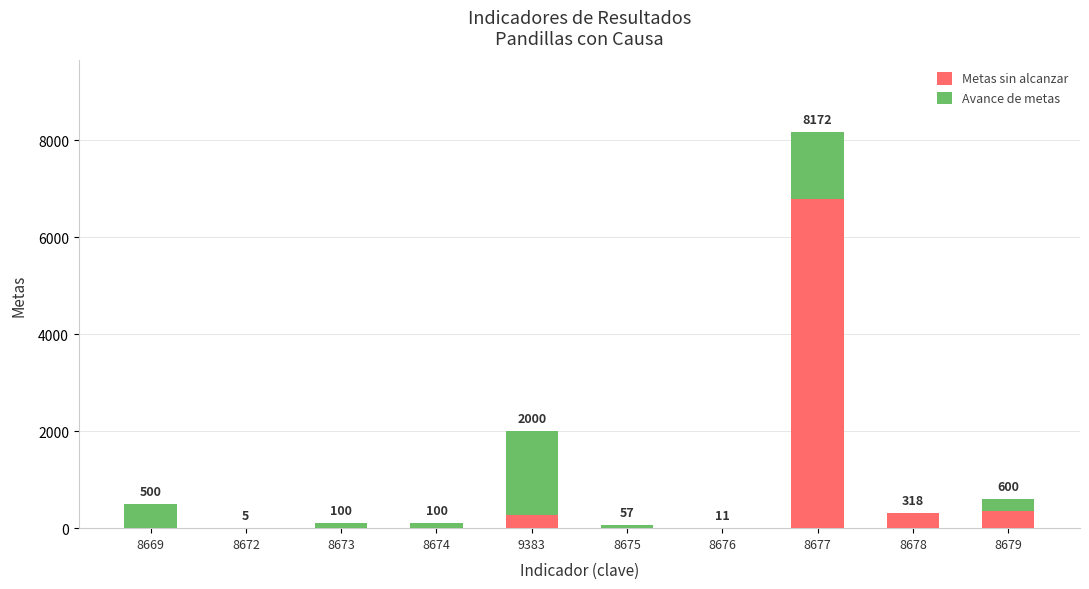

Count the number of data series in this chart.

2